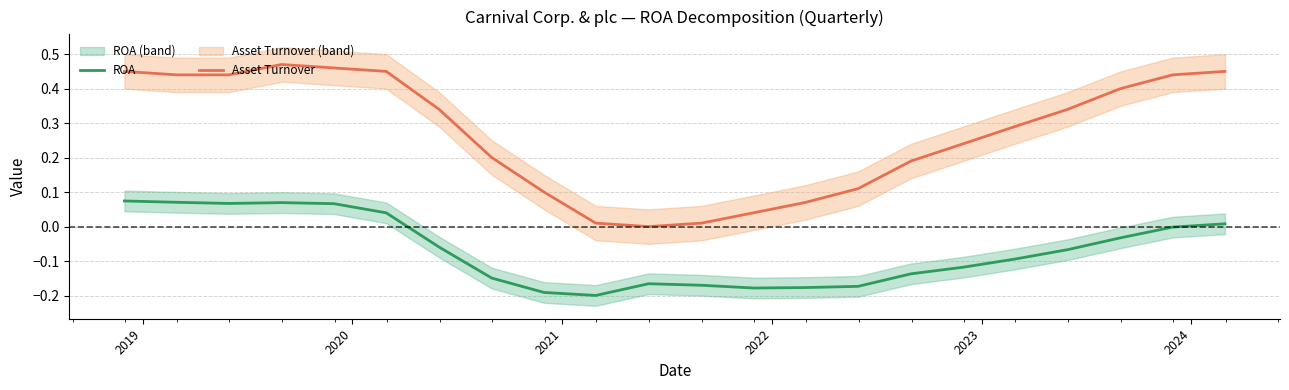

What are all the series names shown in the legend?

ROA, Asset Turnover